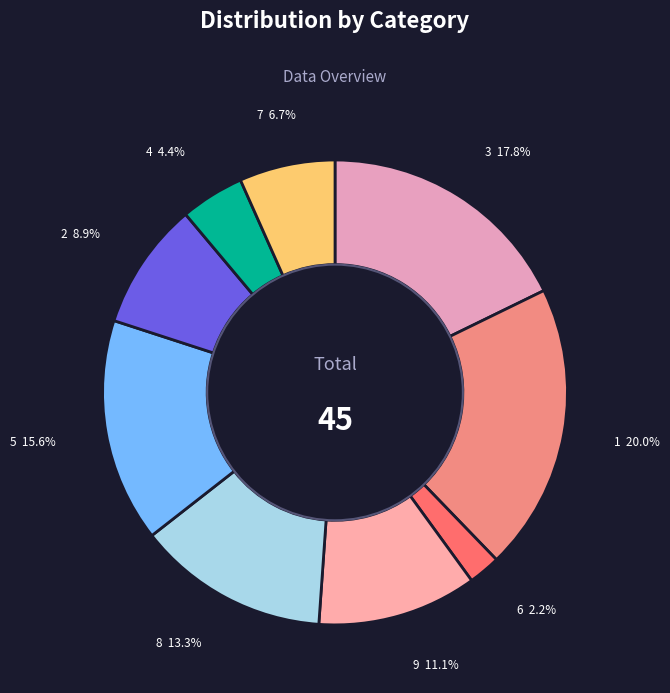

The 3 slice represents 12% of the pie. True or false?

False